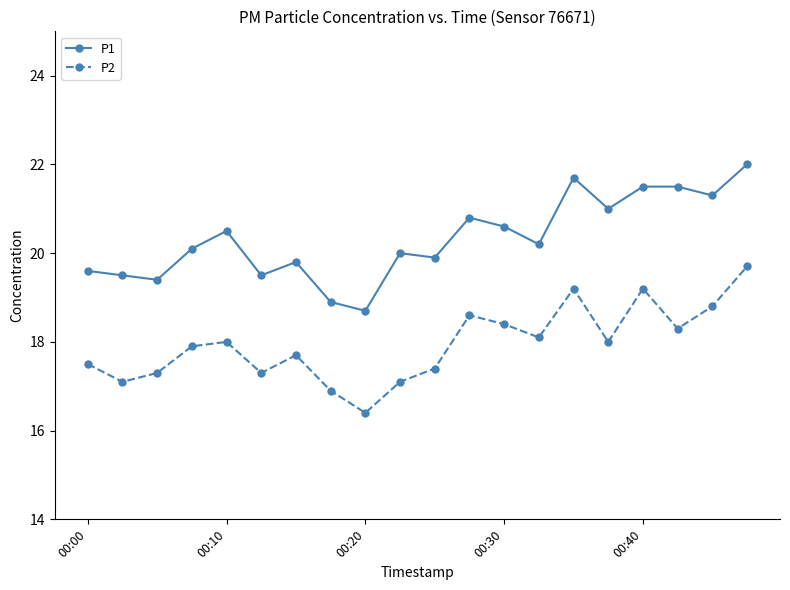

Reading left to right, list all the values displayed in this chart.

P1: 19.6	19.5	19.4	20.1	20.5	19.5	19.8	18.9	18.7	20.0	19.9	20.8	20.6	20.2	21.7	21.0	21.5	21.5	21.3	22.0
P2: 17.5	17.1	17.3	17.9	18.0	17.3	17.7	16.9	16.4	17.1	17.4	18.6	18.4	18.1	19.2	18.0	19.2	18.3	18.8	19.7